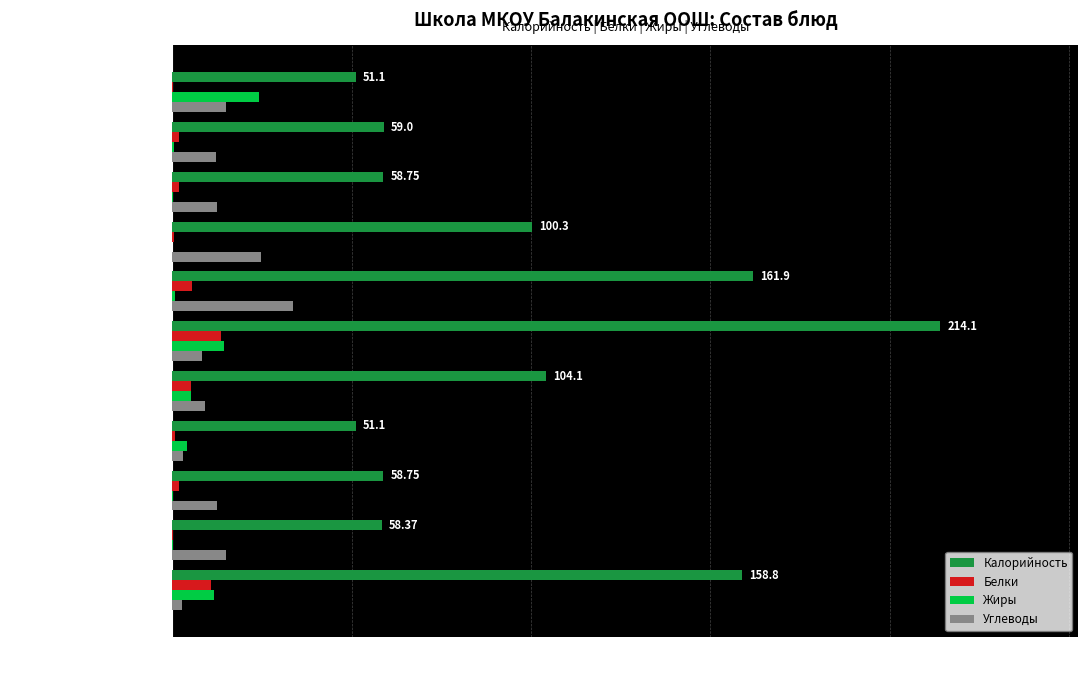

At which label does Жиры reach its peak?

Сок фруктовый